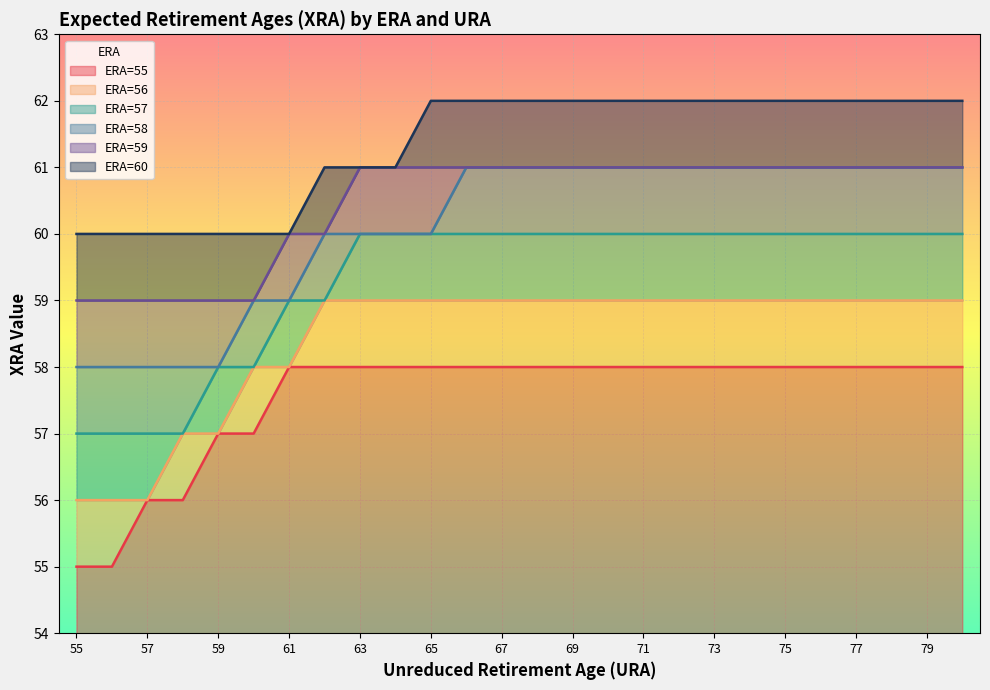

The ERA=57 series shows 59 at 61. True or false?

True